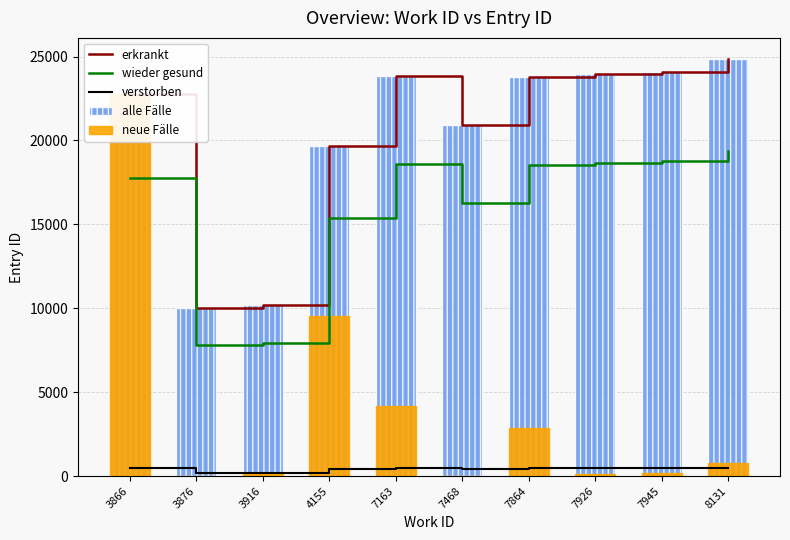

What is the sum of the alle Fälle values at 3866 and 4155?

42450